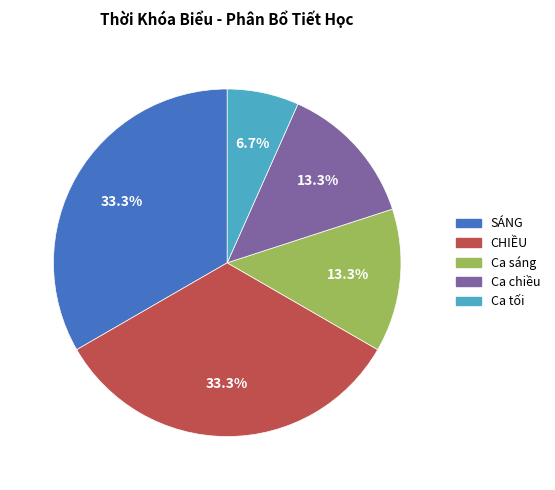

How many slices are in this pie chart?

5